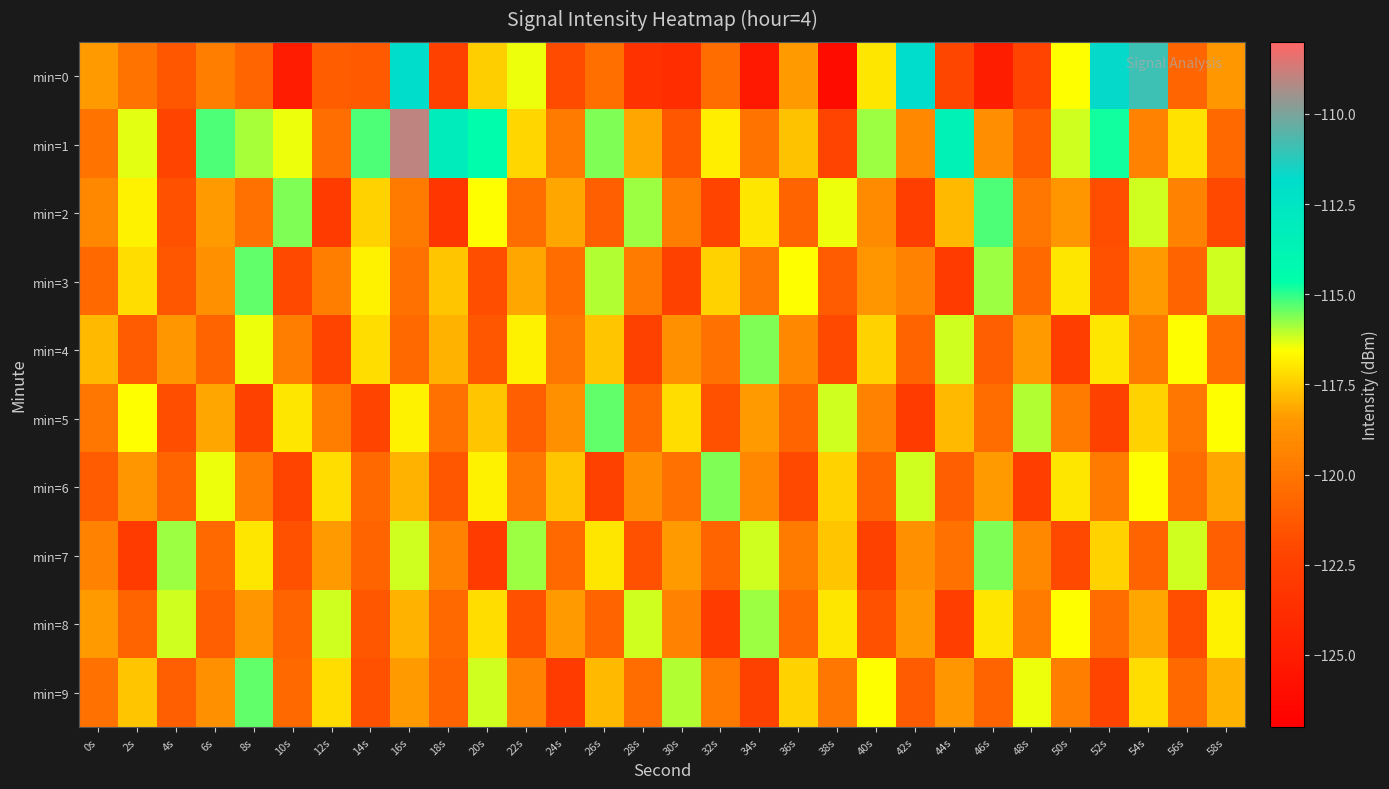

Which label corresponds to the smallest value in the chart?

38s